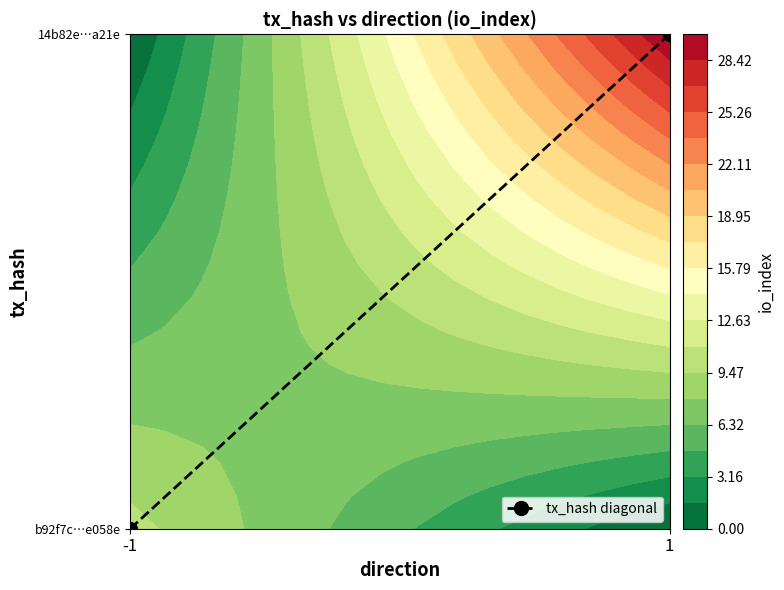

What is the change in value from -1 to 1?

+15